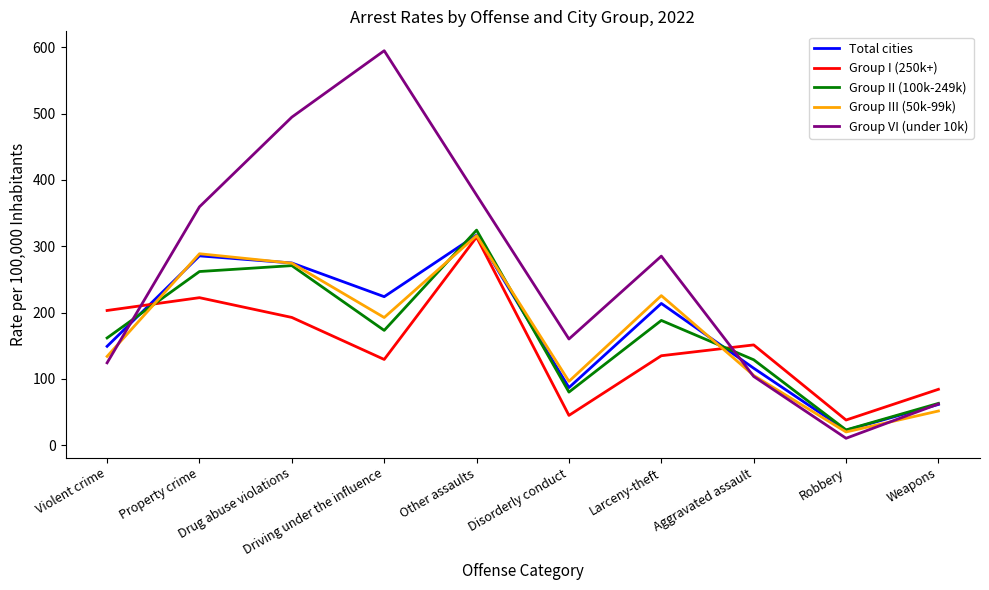

Which label corresponds to the smallest value in the chart?

Robbery